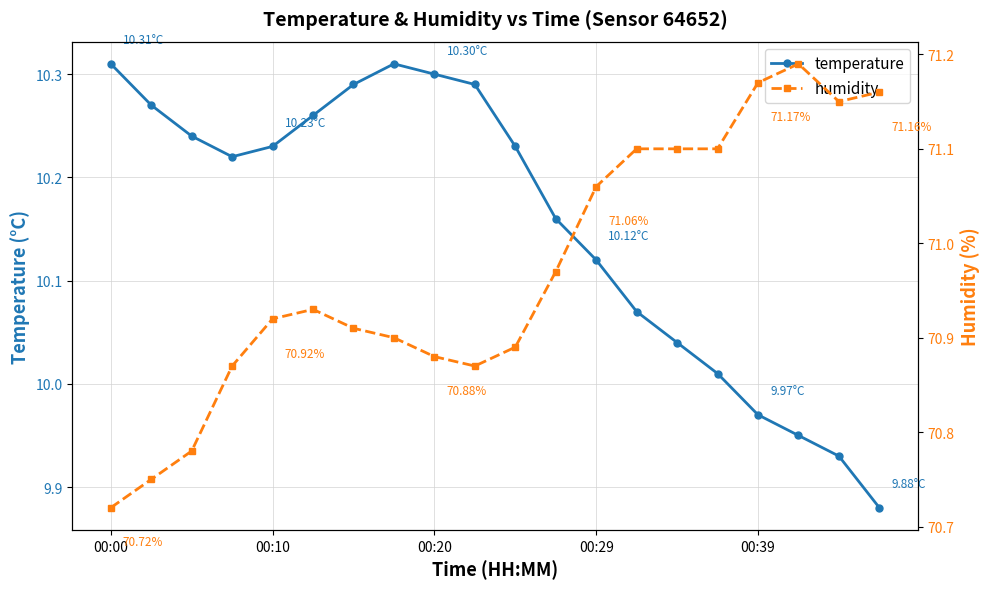

In humidity, how many points are higher than both neighbors (excluding endpoints)?

2